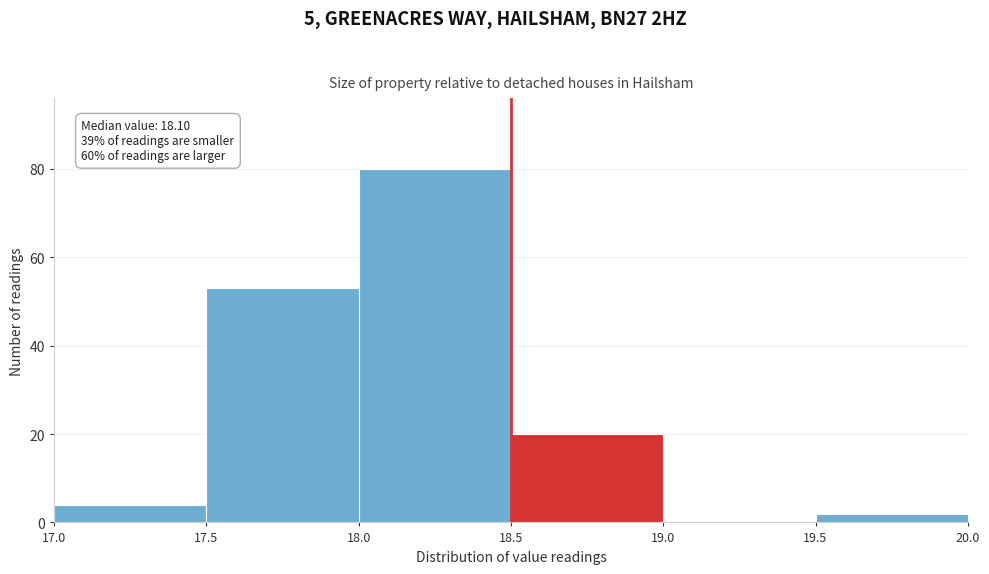

Which range on the x-axis has the tallest bar?

18.0 to 18.5